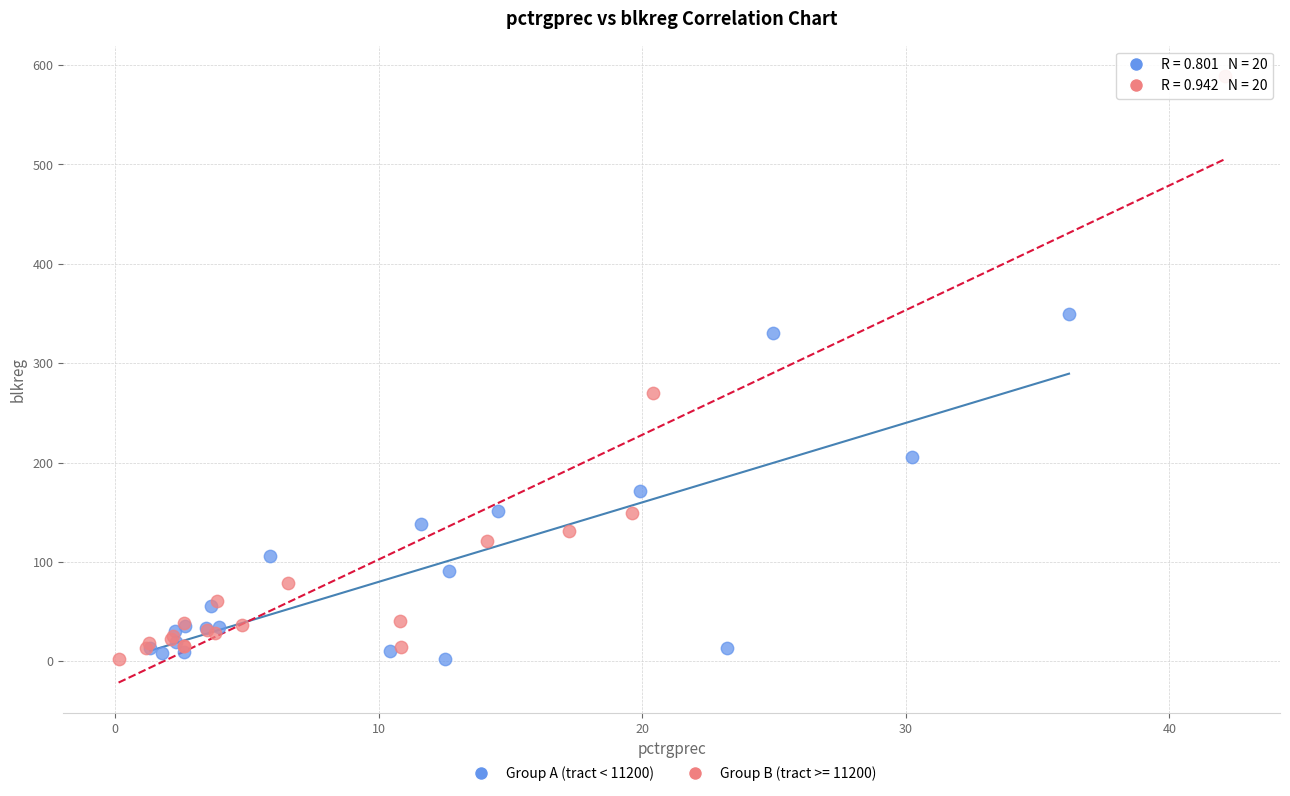

Which series reaches the maximum Y coordinate?

Group B (tract >= 11200)